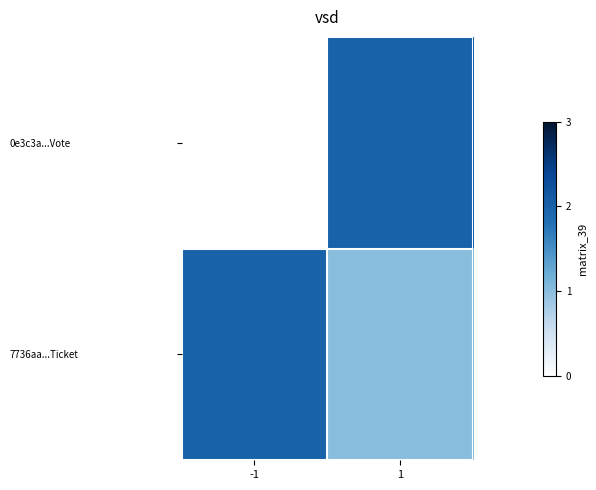

What is the total value across all series at -1?

2